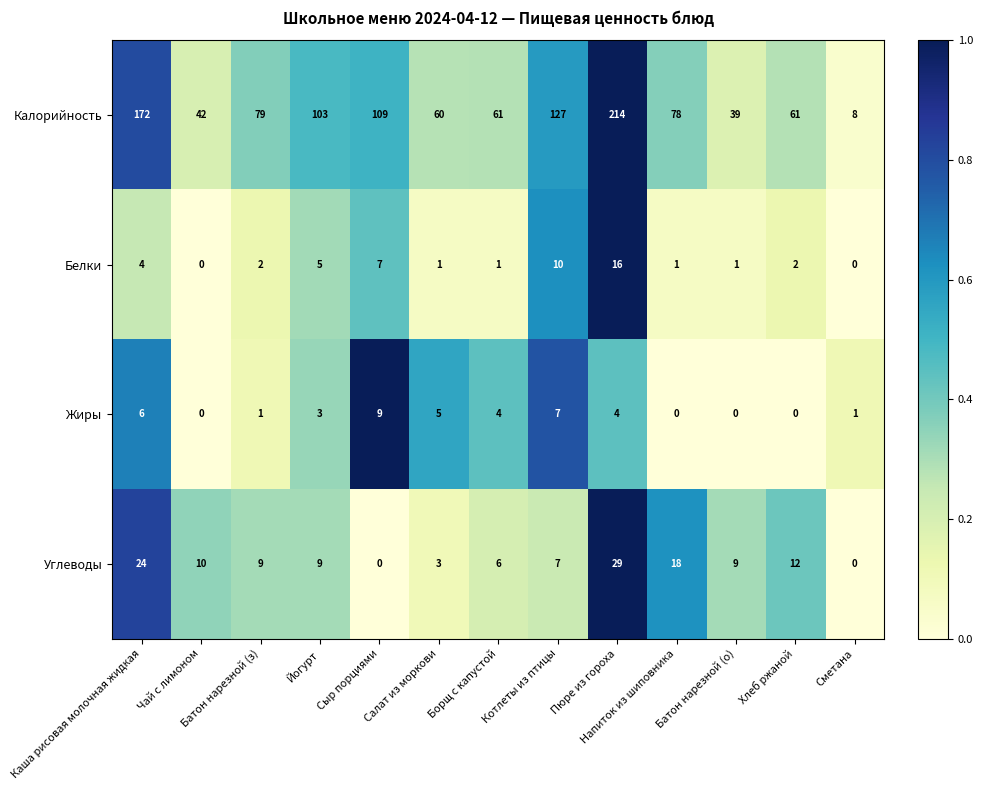

Which series changed the most between Пюре из гороха and Сметана?

Калорийность